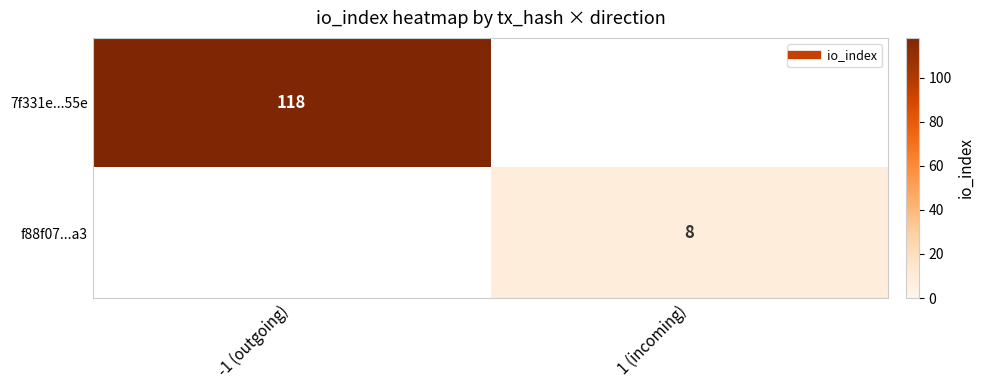

Which series has the largest range (max minus min)?

7f331e...55e